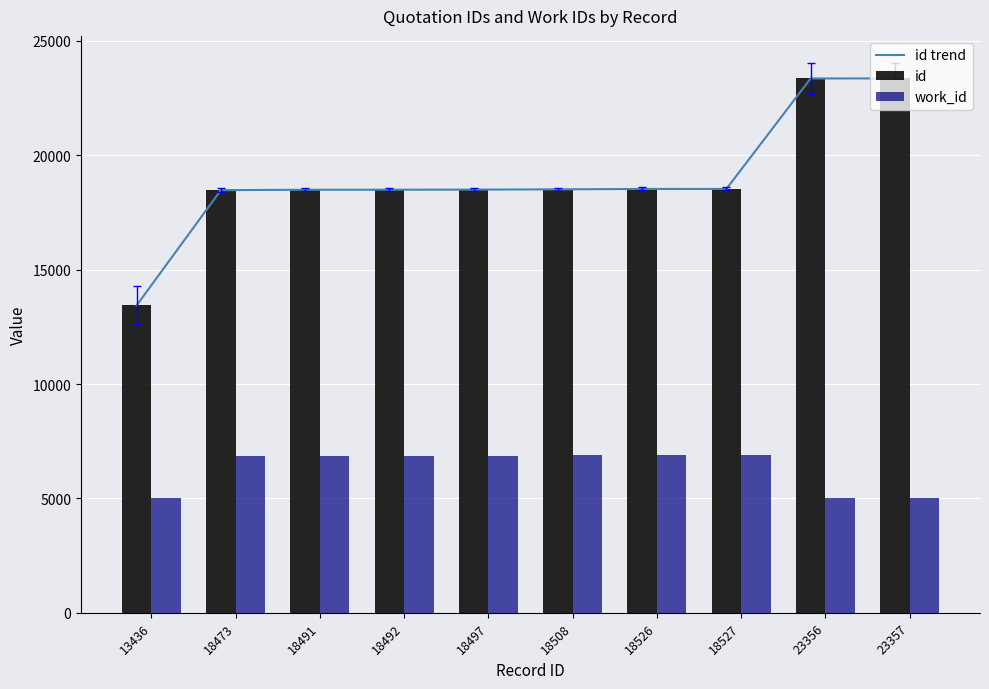

True or false: id has a value of 13436 at 13436.

True